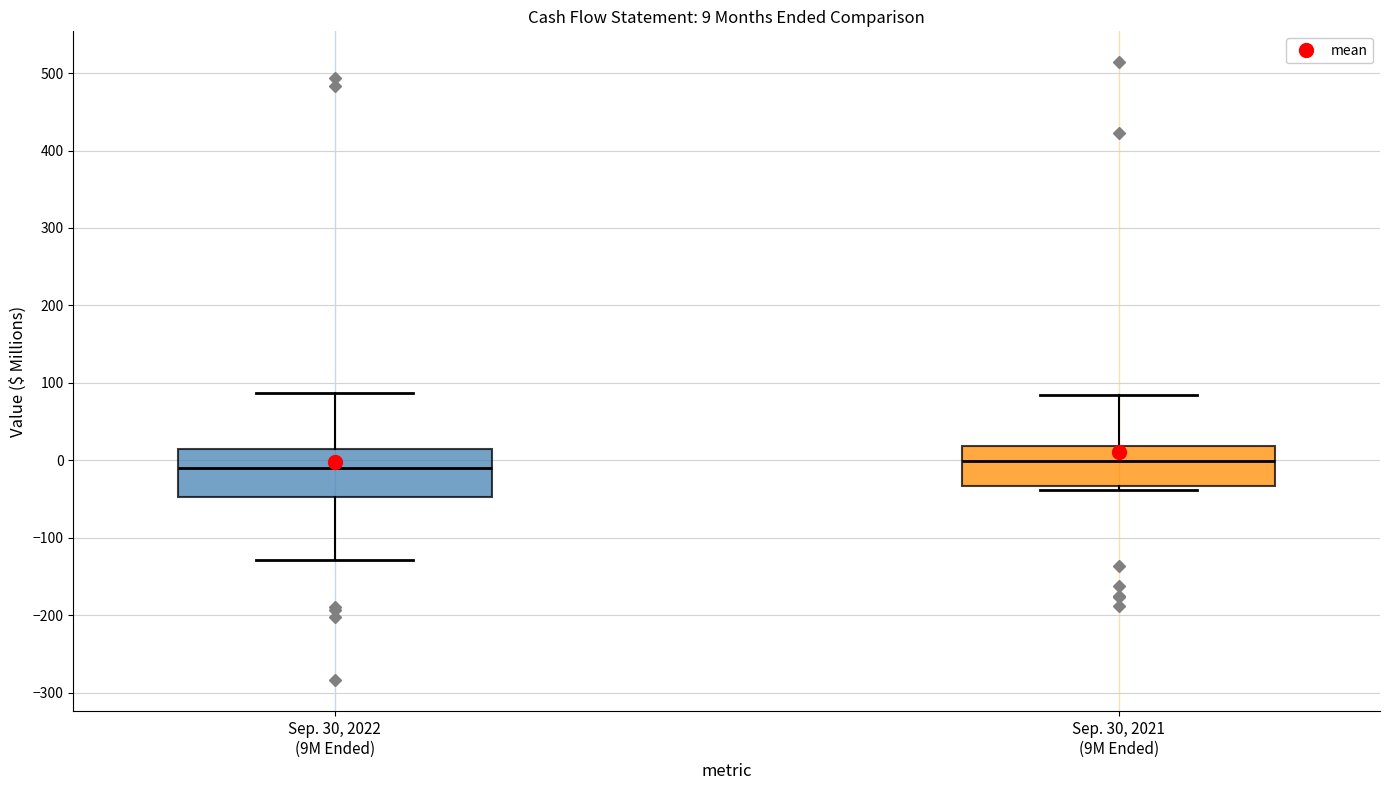

Which box is the tallest, from its lower edge to its upper edge?

Sep. 30, 2022 (9M Ended)